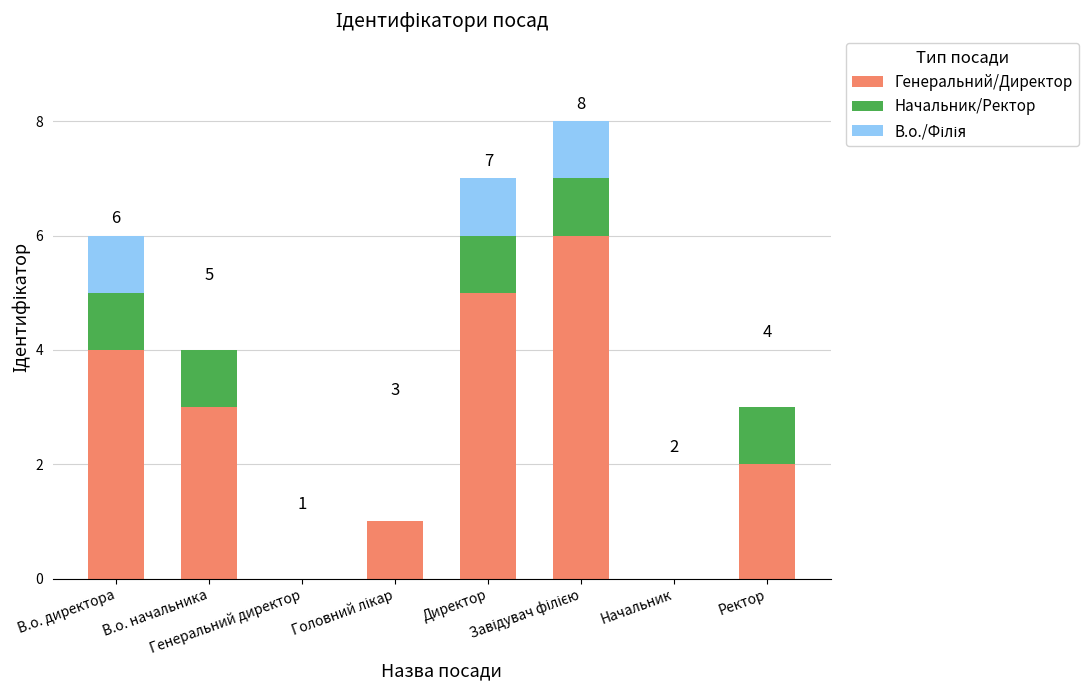

Count the Генеральний/Директор values in the range 1 to 5.

5